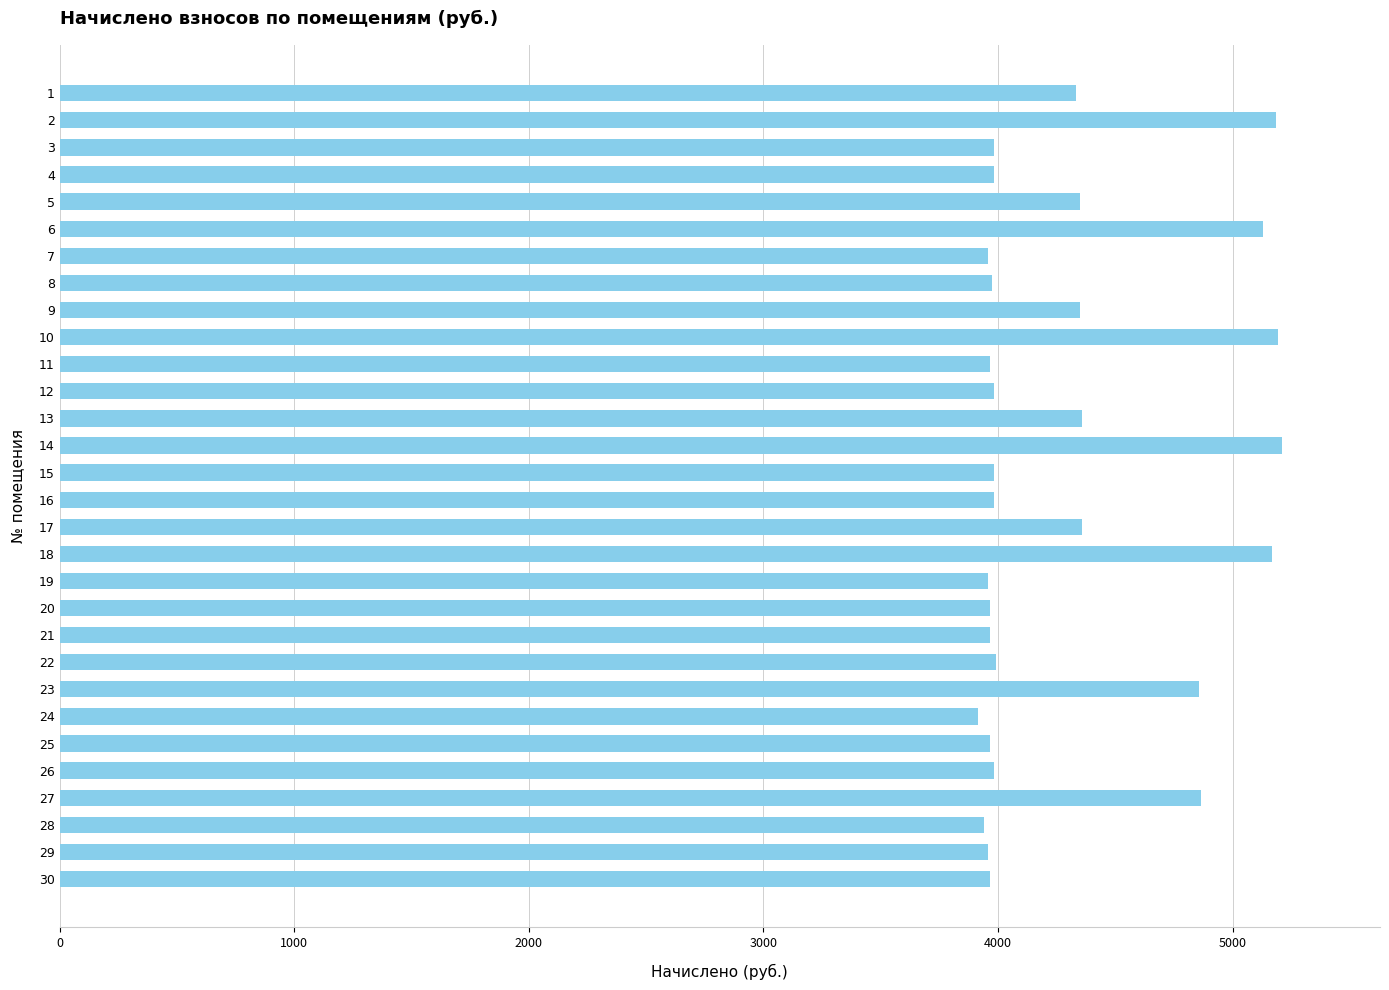

How many bars are there in total?

30